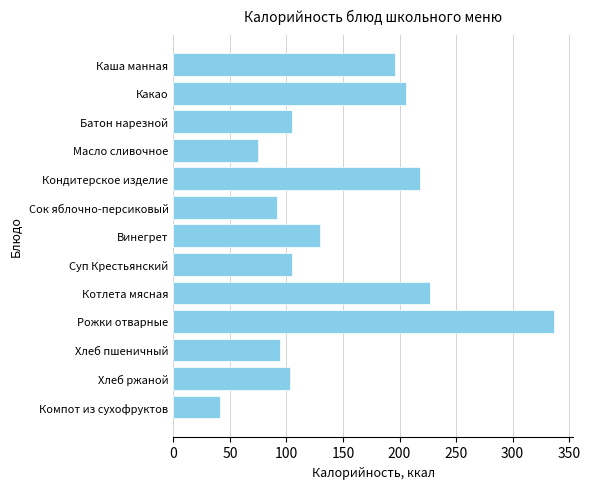

What is the approximate value at Хлеб пшеничный, to the nearest 50?

100